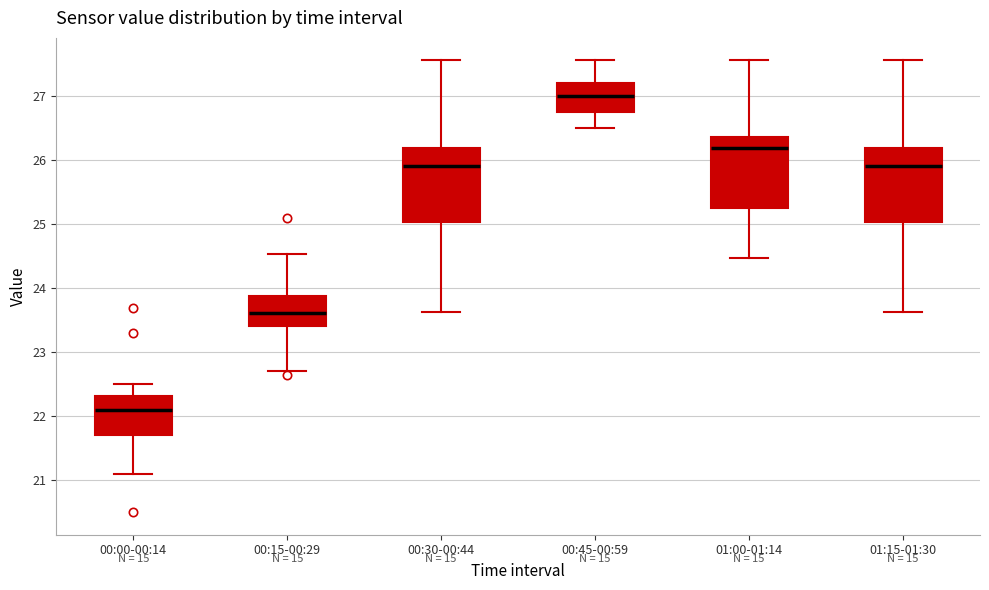

Reading left to right, read every box against the y-axis: the position of its median line, the range the box covers, and the ends of its whiskers. The values are not printed on the chart, so give them approximately, as read against the axis.

00:00-00:14: median 22.1, box 21.7 to 22.3, whiskers 21.1 to 22.5
00:15-00:29: median 23.6, box 23.4 to 23.9, whiskers 22.7 to 24.5
00:30-00:44: median 25.9, box 25.0 to 26.2, whiskers 23.6 to 27.6
00:45-00:59: median 27.0, box 26.8 to 27.2, whiskers 26.5 to 27.6
01:00-01:14: median 26.2, box 25.3 to 26.4, whiskers 24.5 to 27.6
01:15-01:30: median 25.9, box 25.0 to 26.2, whiskers 23.6 to 27.6